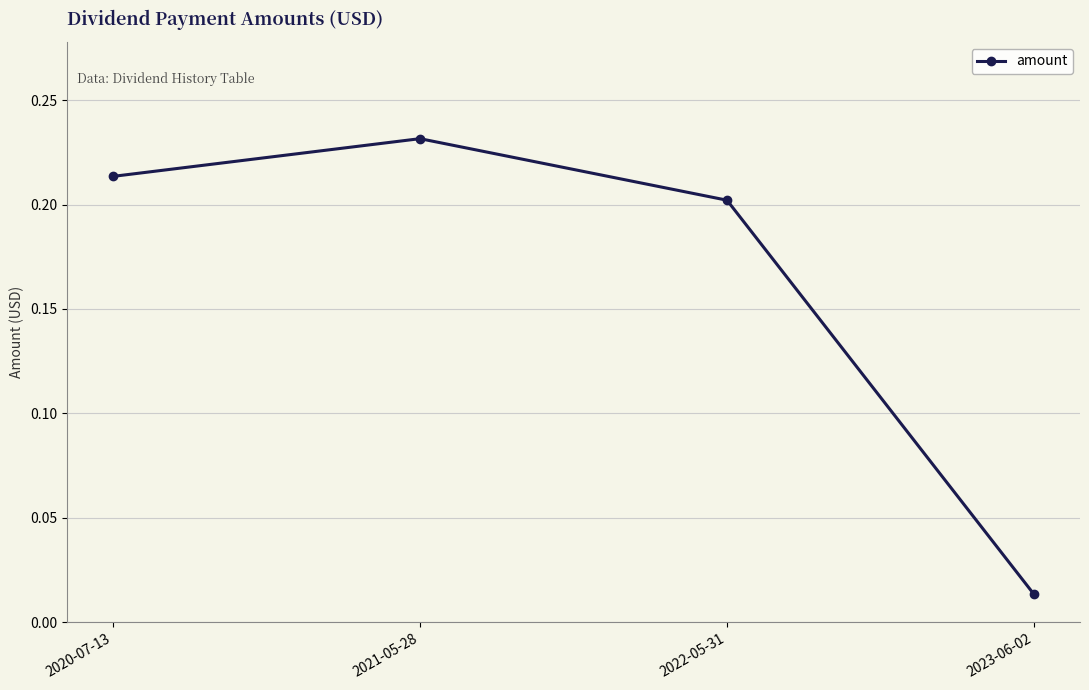

Which has a higher value, 2022-05-31 or 2020-07-13?

2020-07-13